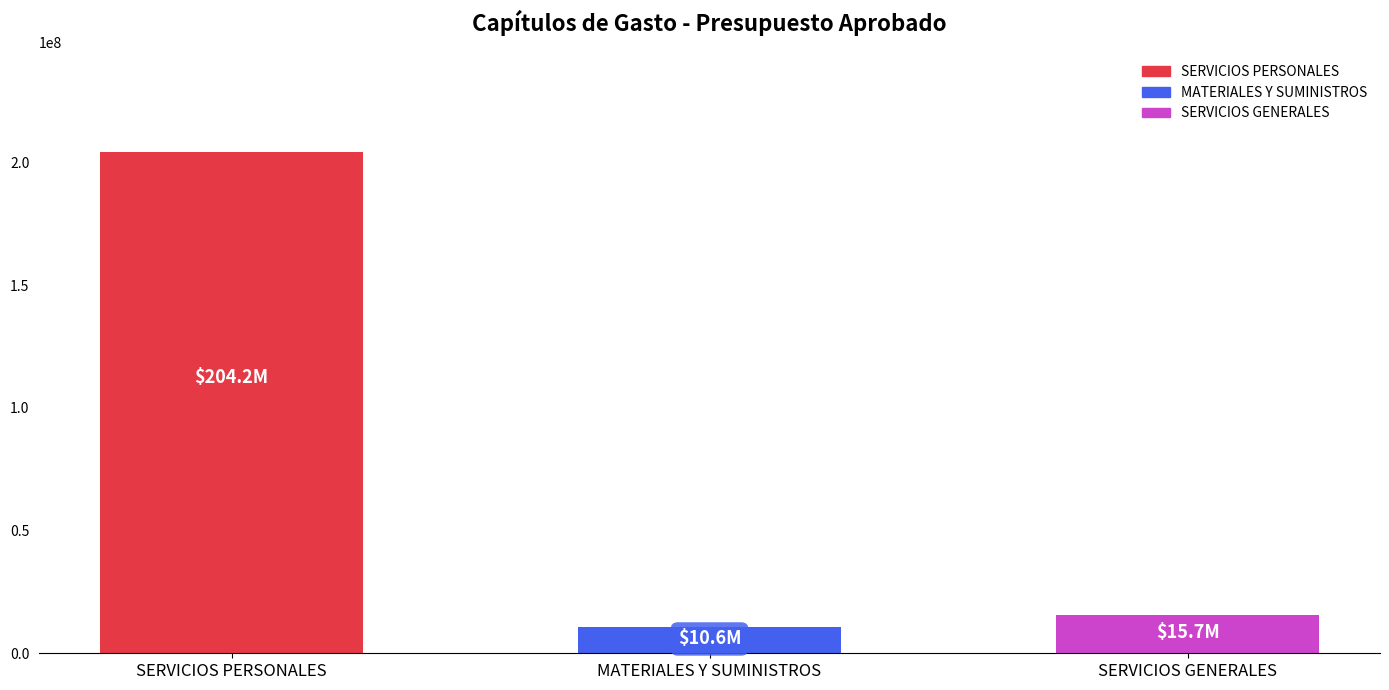

Approximately how many times larger is the value at SERVICIOS PERSONALES compared to SERVICIOS GENERALES?

13.0